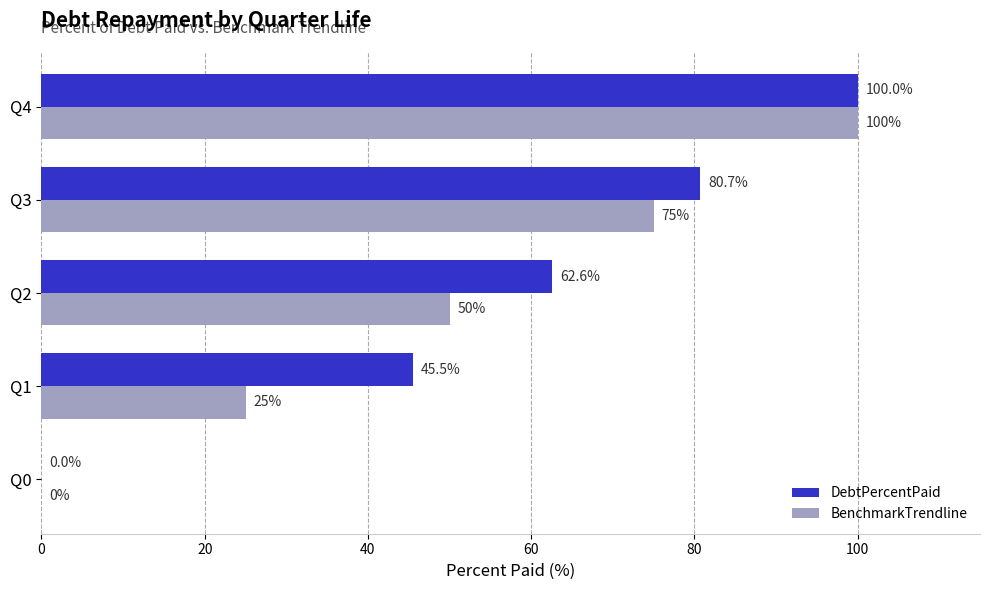

The DebtPercentPaid series shows 45.5 at Q1. True or false?

True